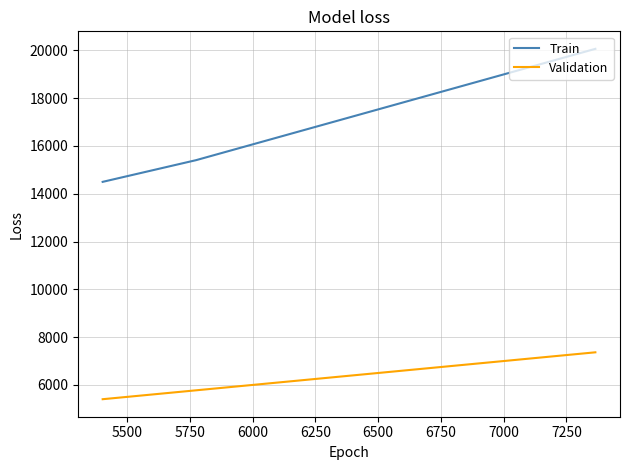

What are all the series names shown in the legend?

Train, Validation